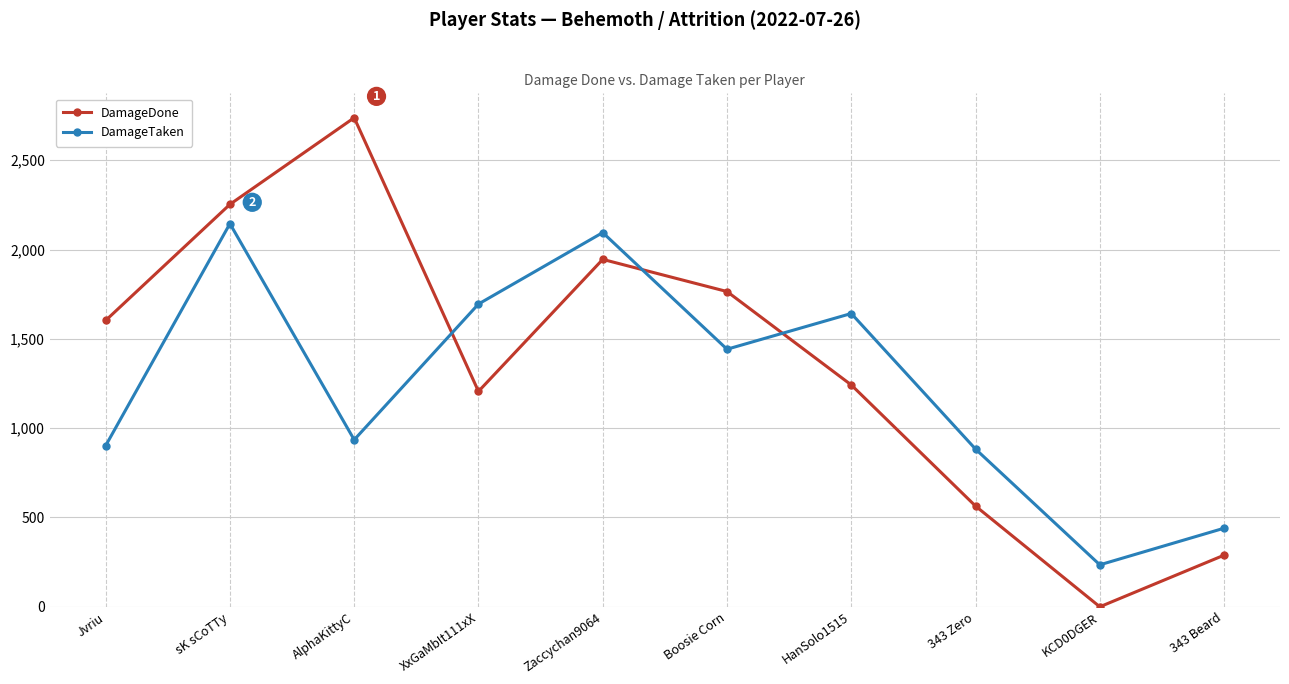

At which label does DamageDone reach its peak?

AlphaKittyC